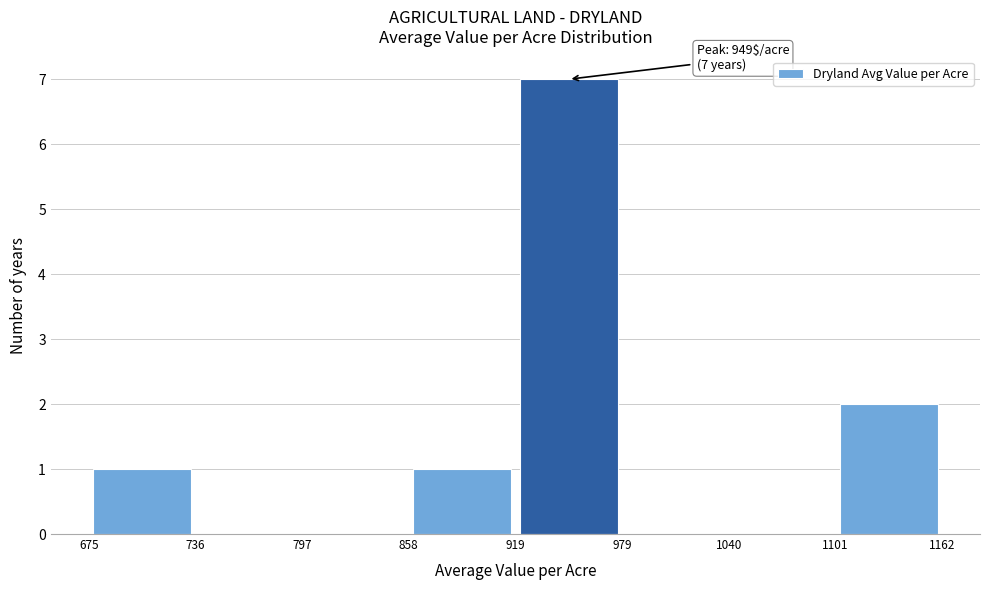

Which range on the x-axis has the tallest bar?

919 to 979